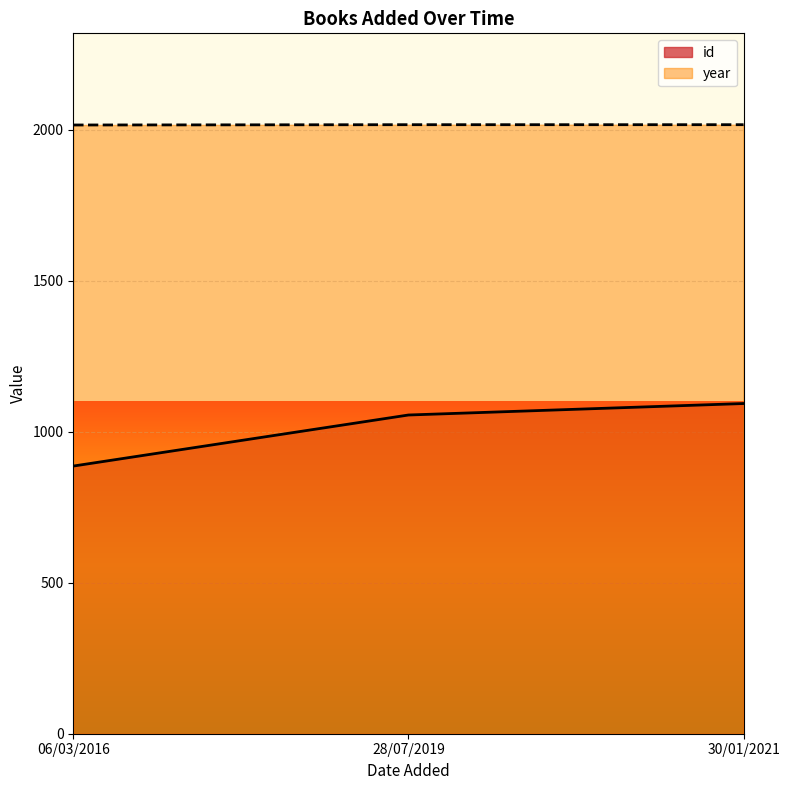

Reading right to left, what are all the values shown in this chart?

id: 30/01/2021=1093	28/07/2019=1055	06/03/2016=886
year: 30/01/2021=2016	28/07/2019=2016	06/03/2016=2015